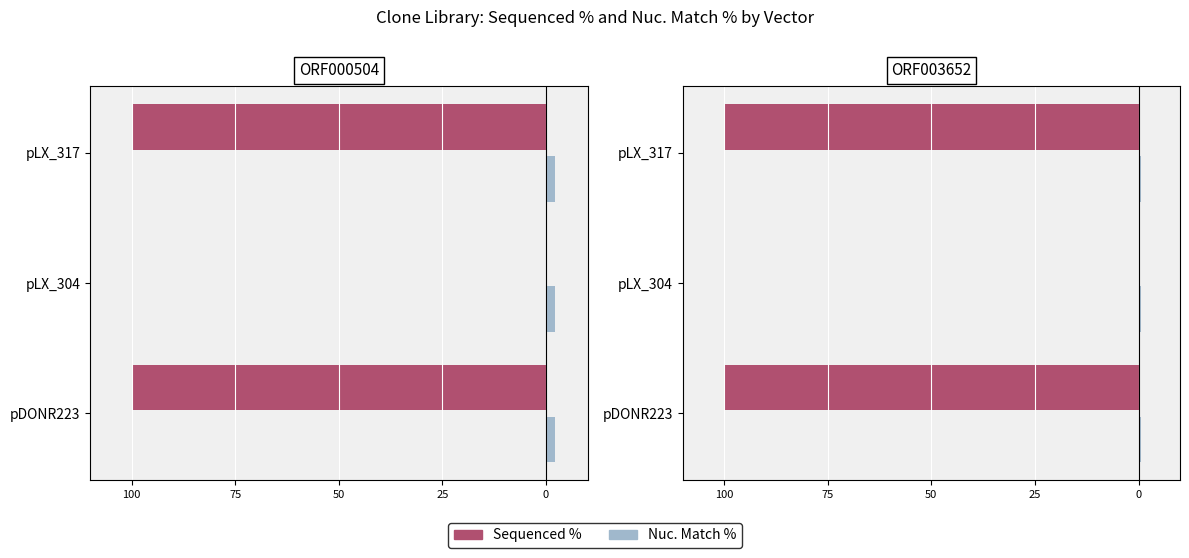

At how many categories does at least one series exceed -38?

3